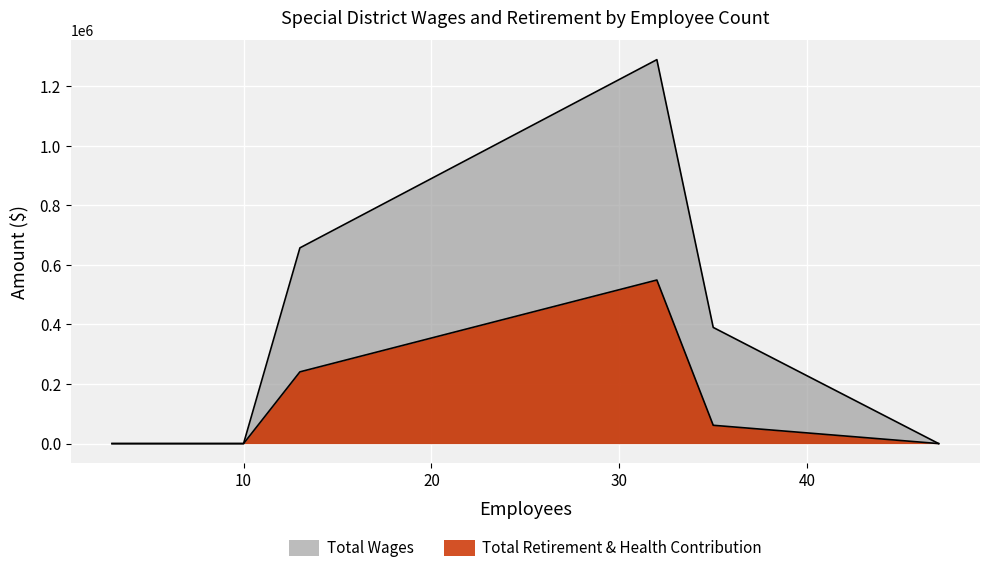

Which series changed the most between 4 and 6?

Total Wages